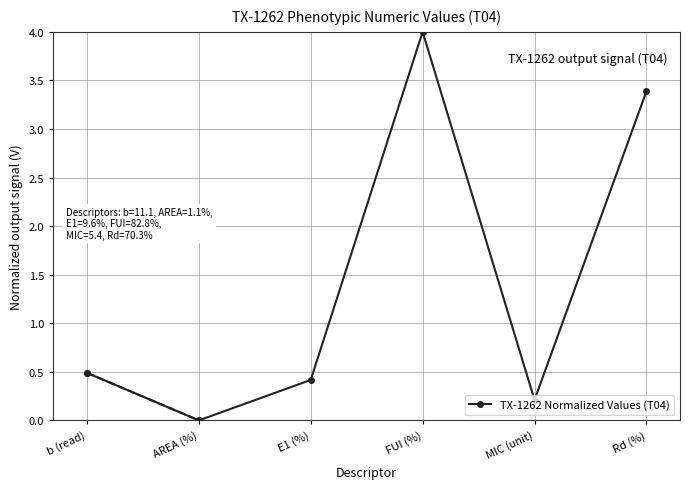

Count the number of values greater than 0.

5